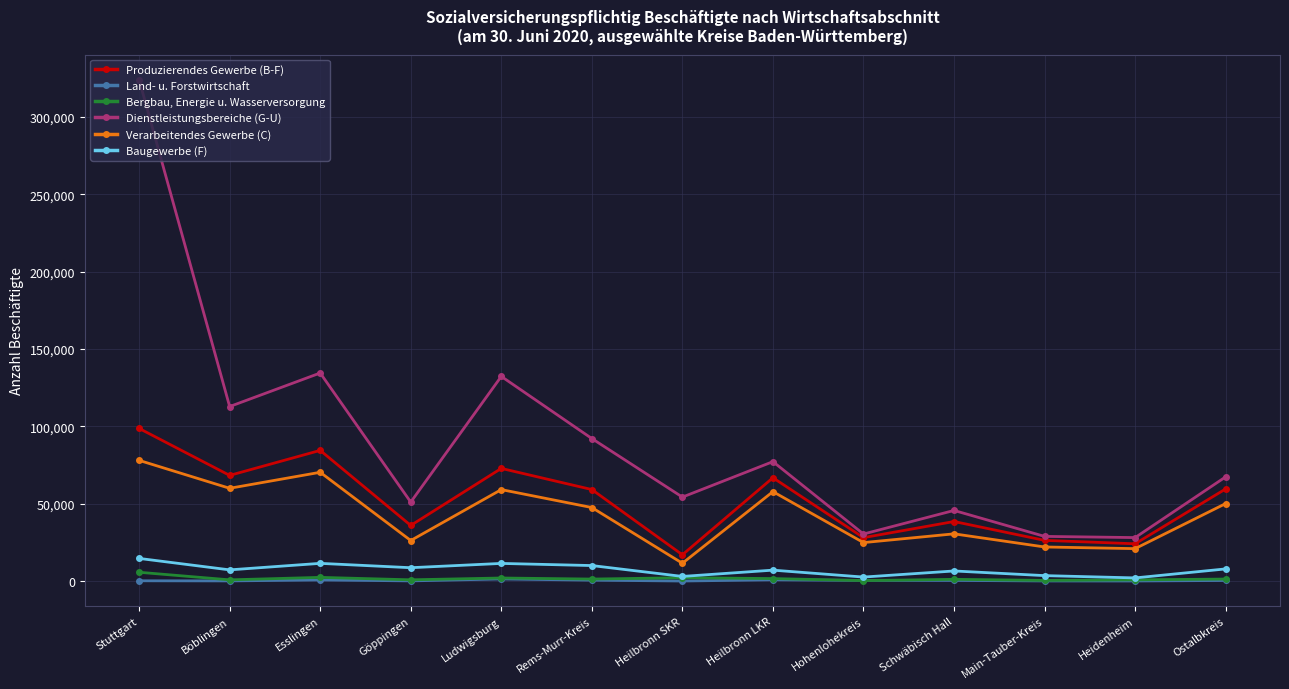

What is the sum of the Verarbeitendes Gewerbe (C) values at Heilbronn SKR and Rems-Murr-Kreis?

59297